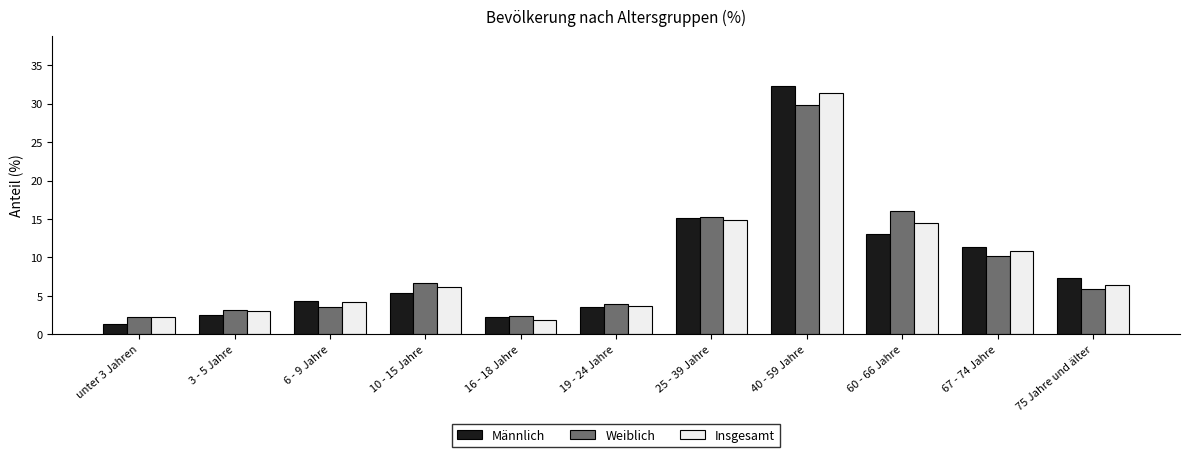

What is the total value across all series at 10 - 15 Jahre?

18.2